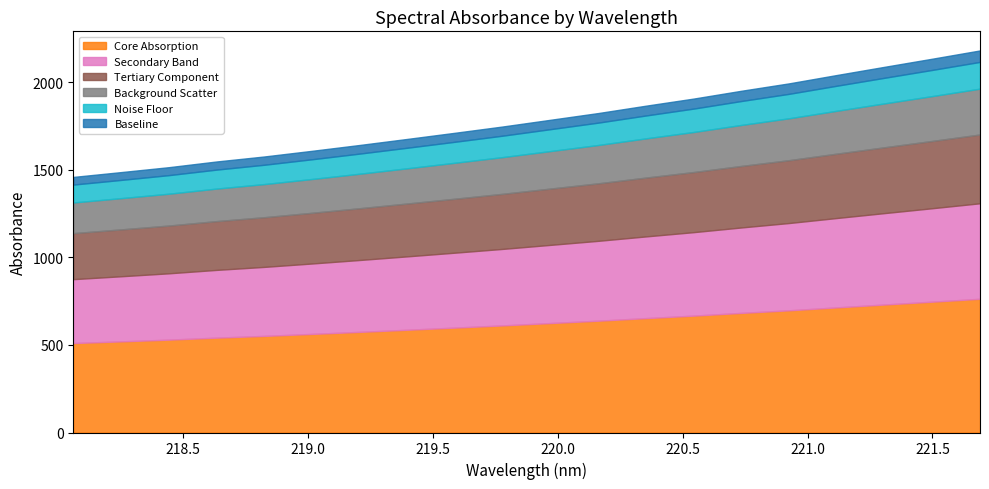

Reading left to right, transcribe all the data shown in this chart.

218.0596=1459.8	218.2508=1487.3	218.442=1515.4	218.6332=1548.0	218.8244=1576.6	219.0156=1608.9	219.2067=1642.3	219.3979=1677.0	219.589=1712.1	219.7801=1748.0	219.9712=1786.4	220.1623=1824.8	220.3533=1866.8	220.5444=1907.4	220.7354=1952.1	220.9264=1994.3	221.1174=2042.0	221.3083=2088.8	221.4993=2135.1	221.6902=2182.2